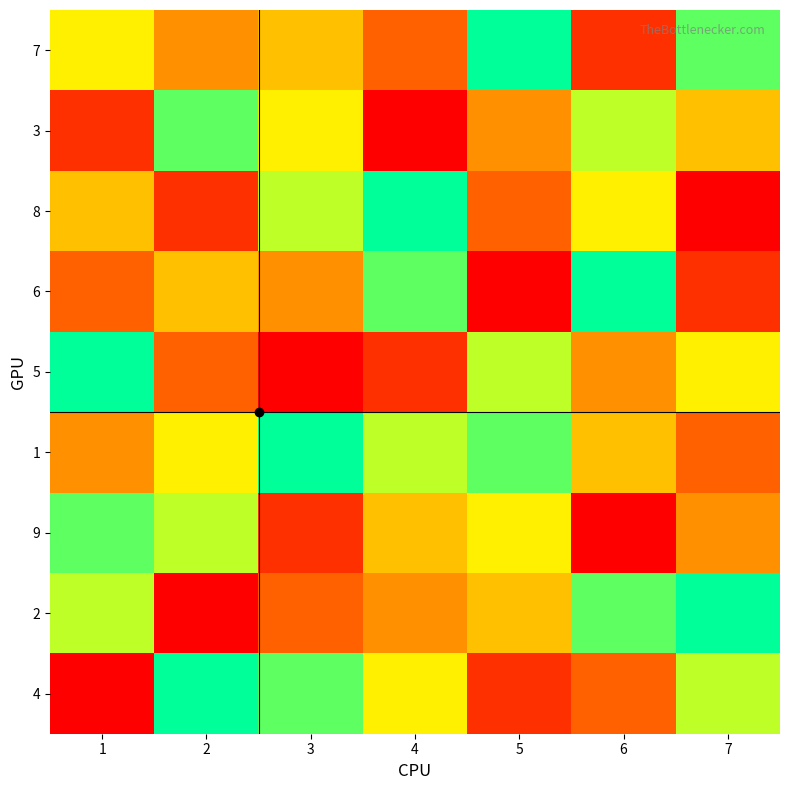

At which category is the sum across all series the highest?

1